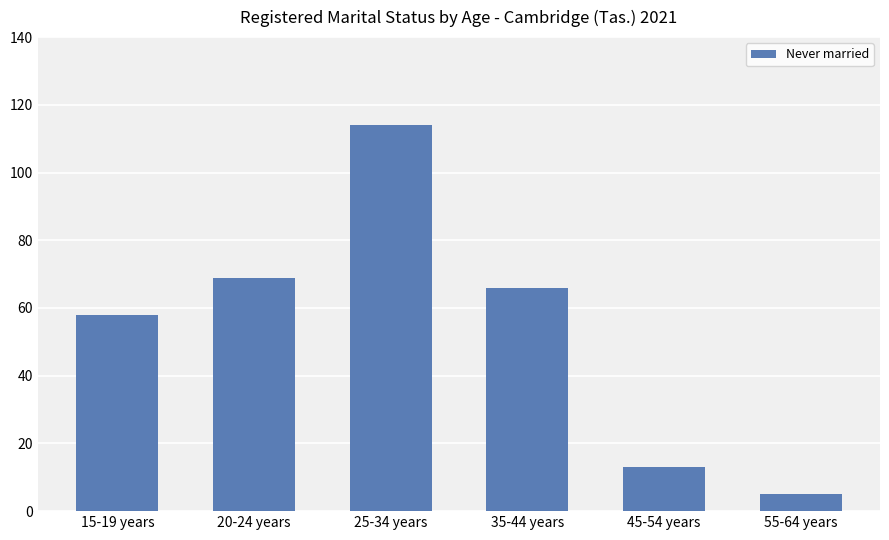

True or false: the data shows 5 at 55-64 years.

True